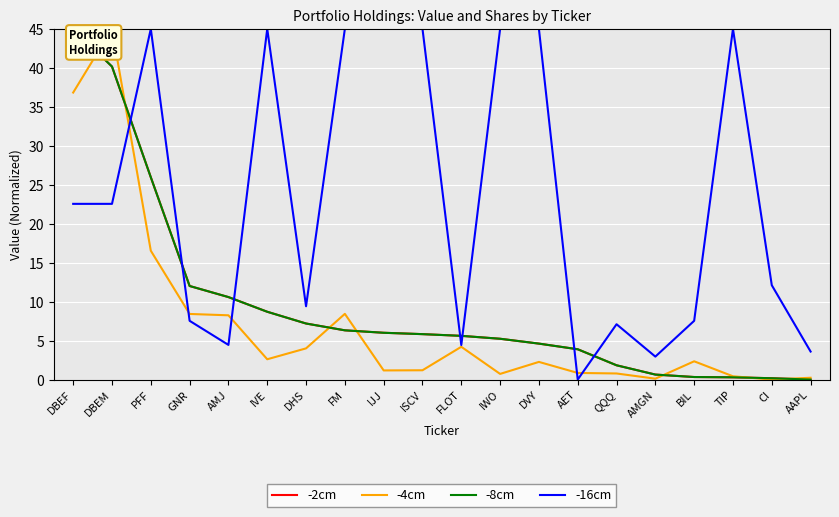

Which series changed the most between DBEF and TIP?

-8cm